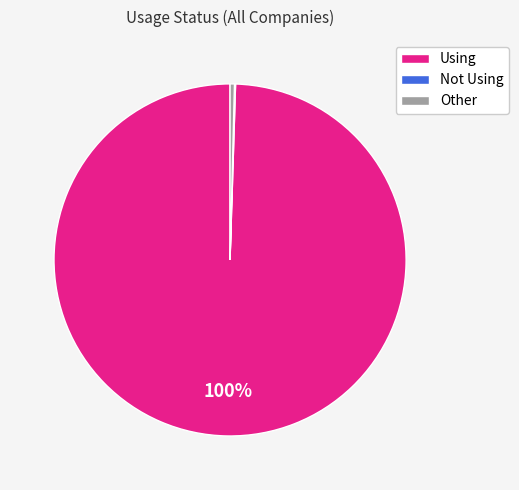

What is the majority slice?

Using